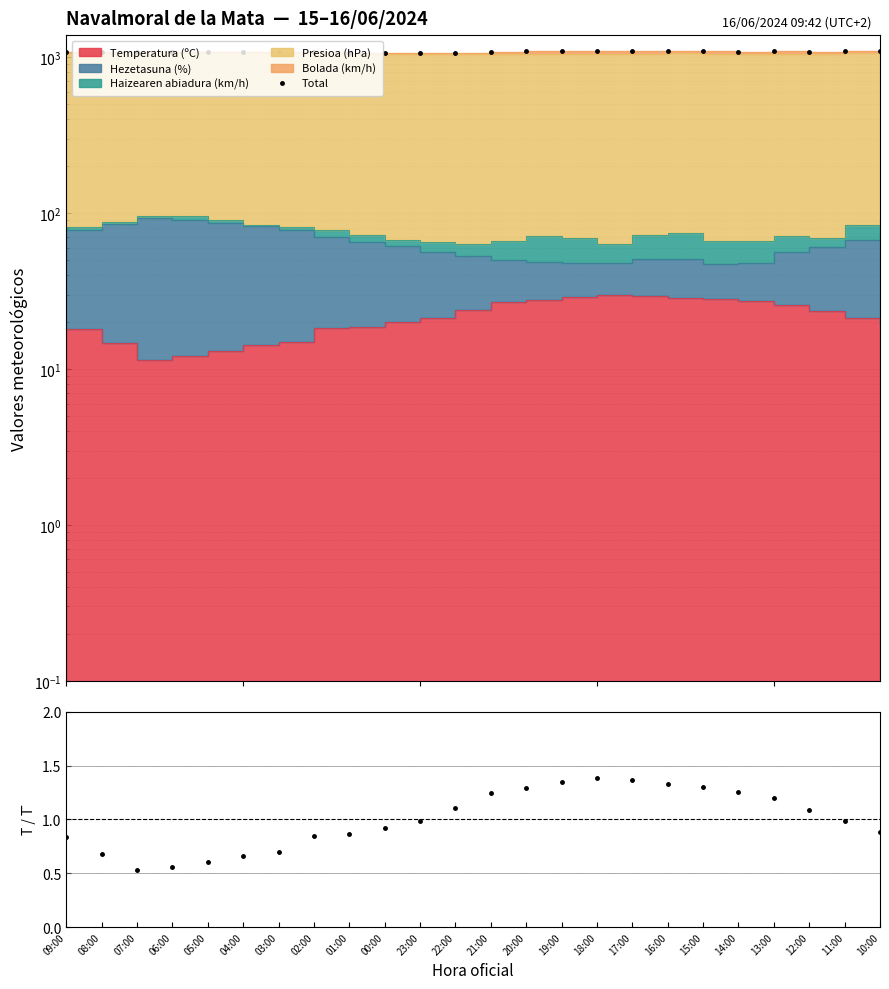

What is the ratio of the value at 09:00 to the value at 22:00?

1.0